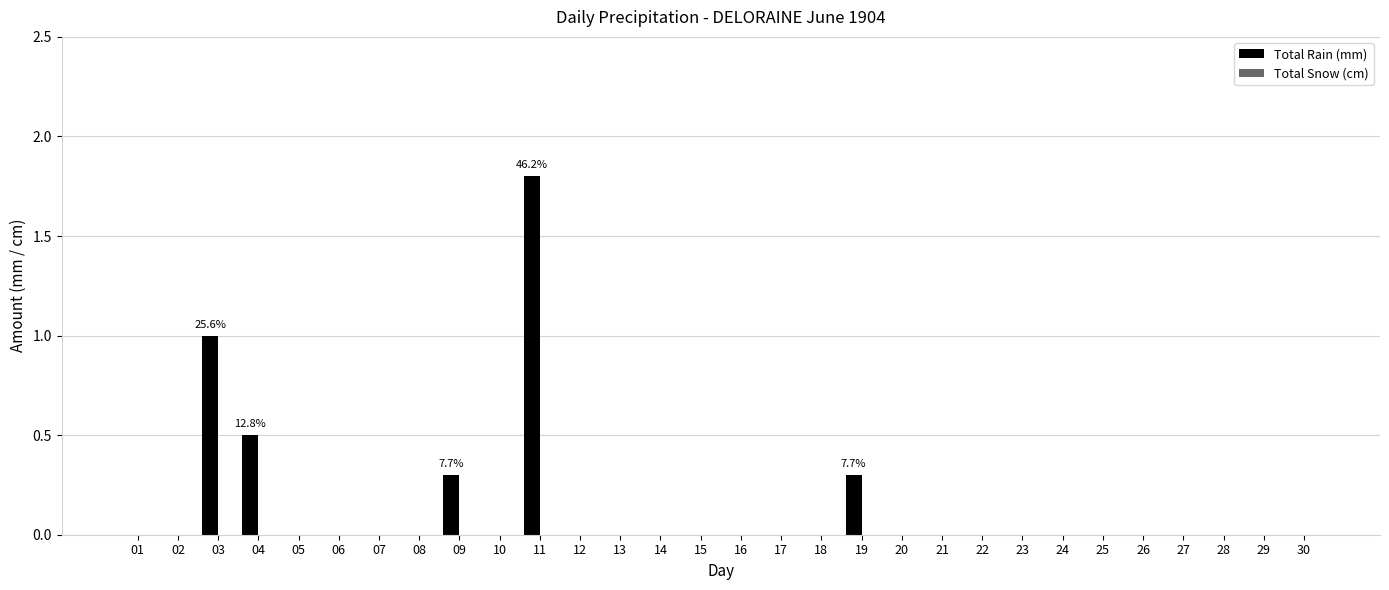

At which category does the chart reach its peak across all series?

11